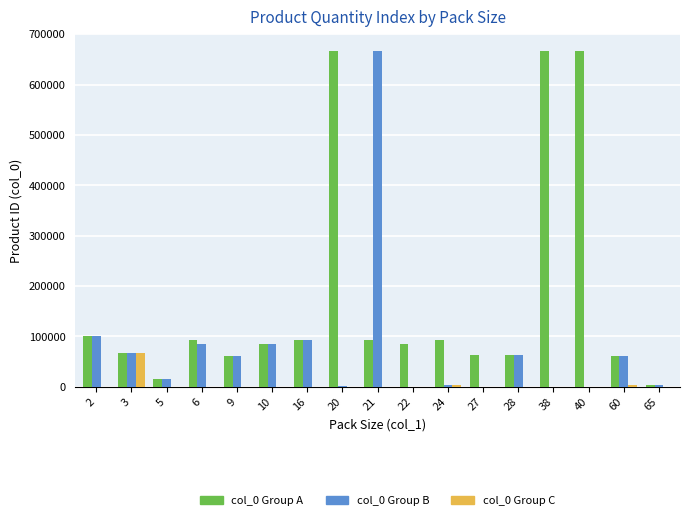

Which series has the largest total across all categories?

col_0 Group A